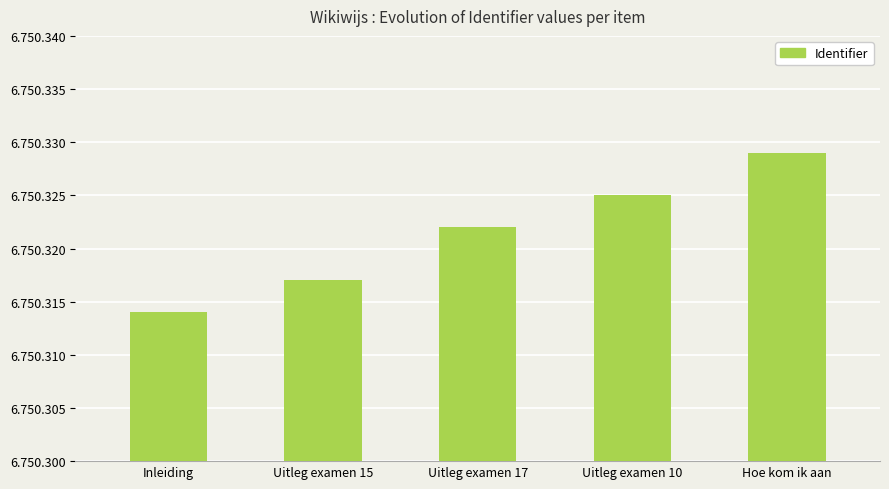

Which has a higher value, Uitleg examen 10 or Uitleg examen 15?

Uitleg examen 10